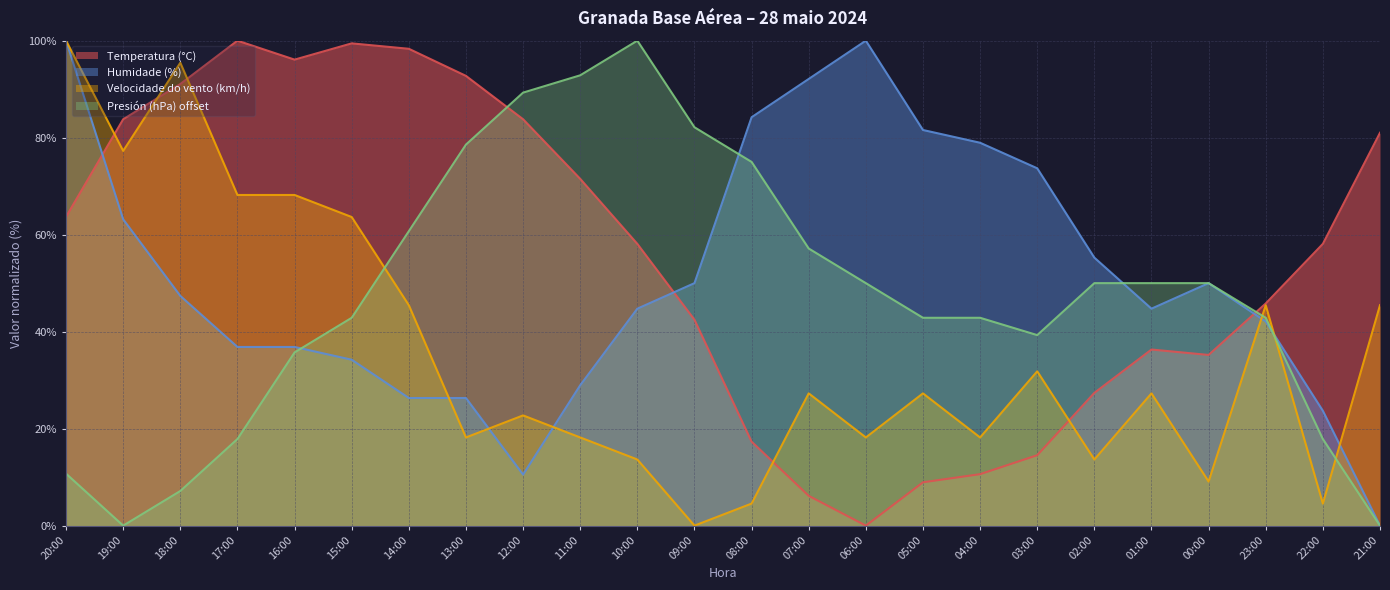

What is the maximum value for Humidade (%)?

100.0